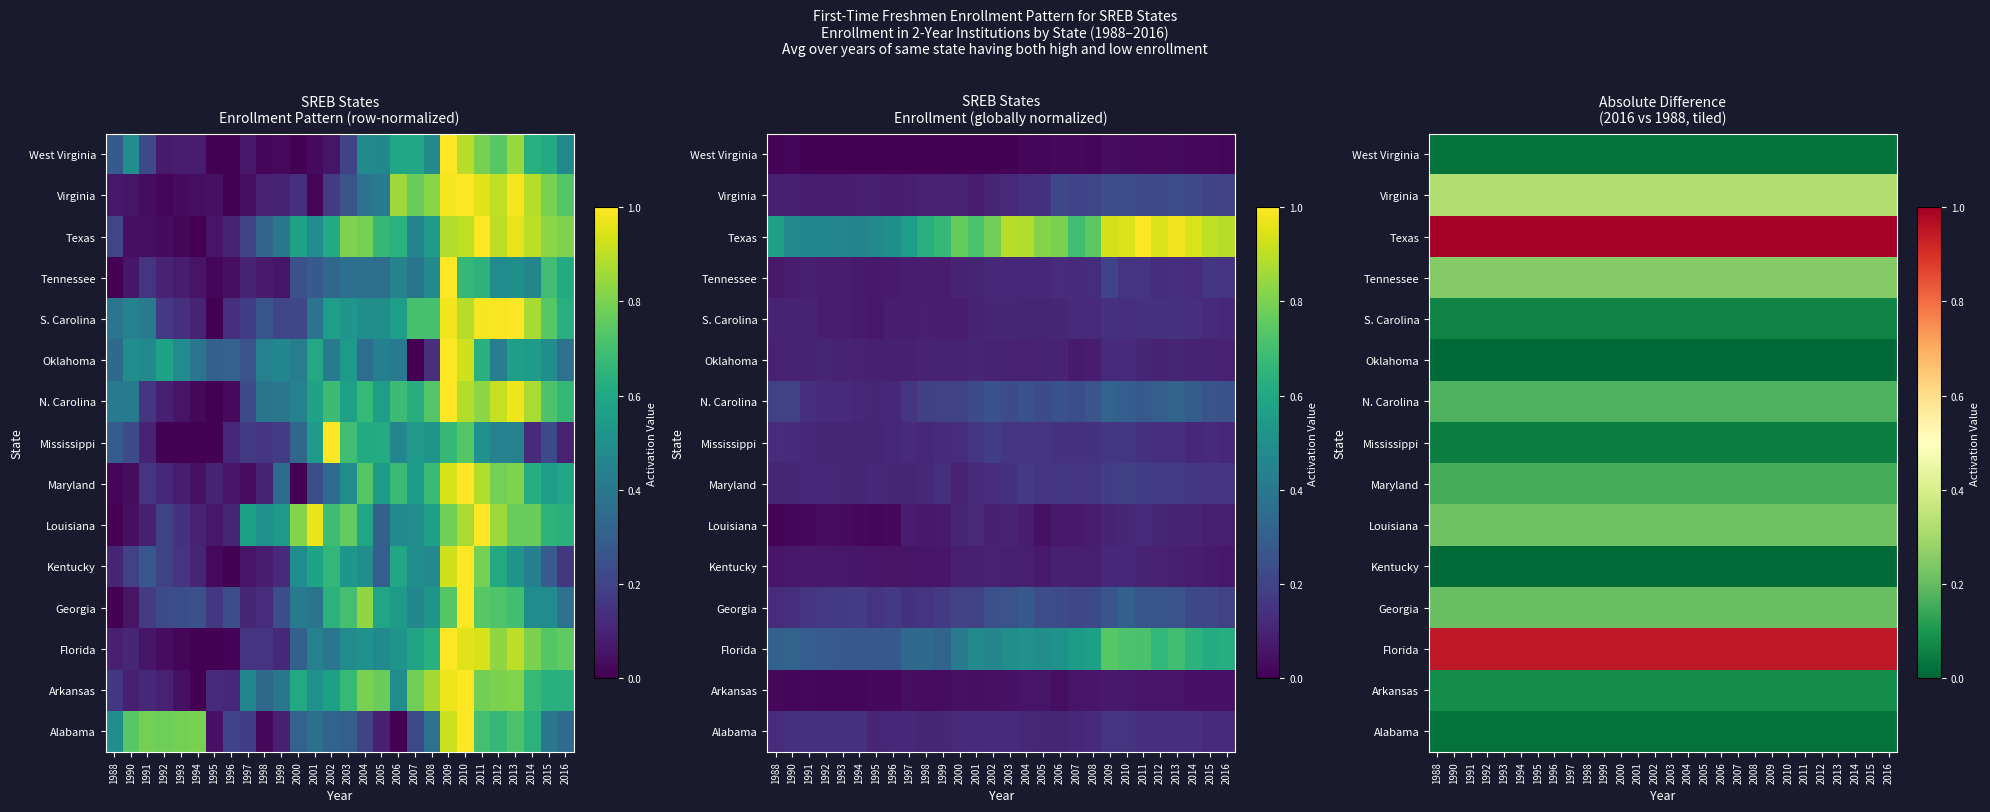

What is the total value across all series at 2012?

3.5